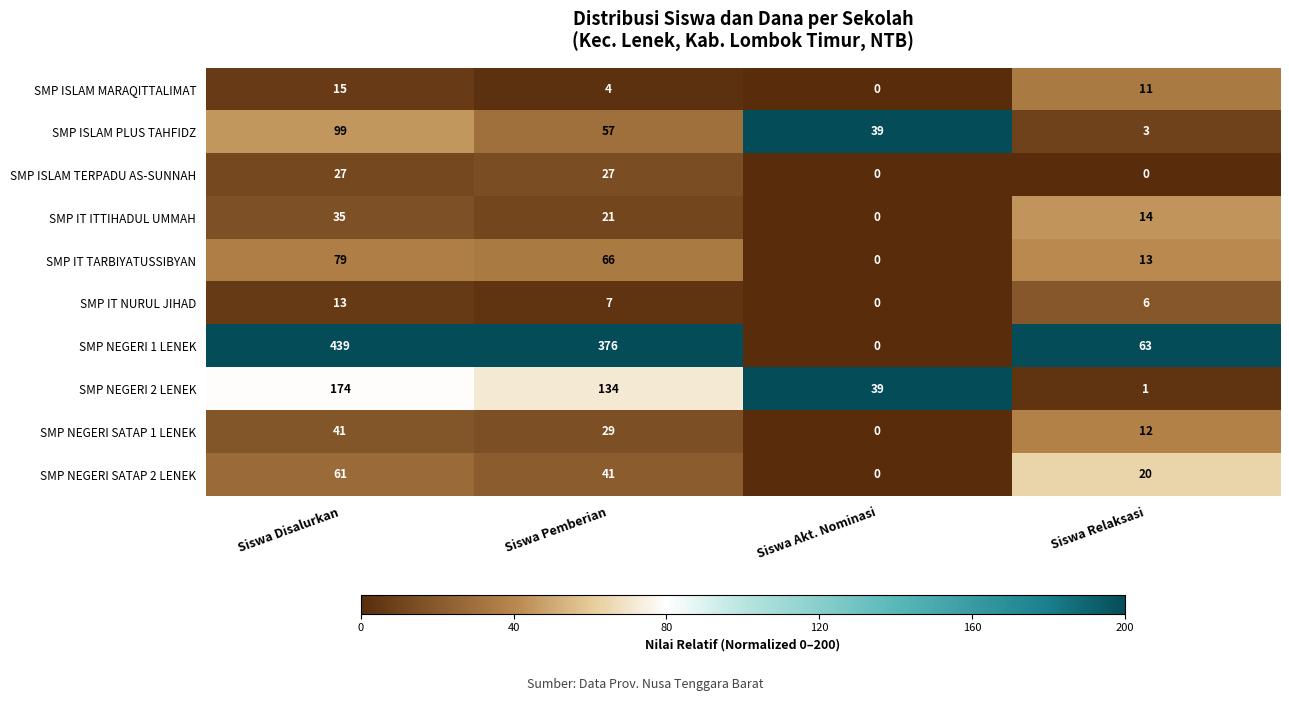

What is the total value across all series at Siswa Pemberian?

762